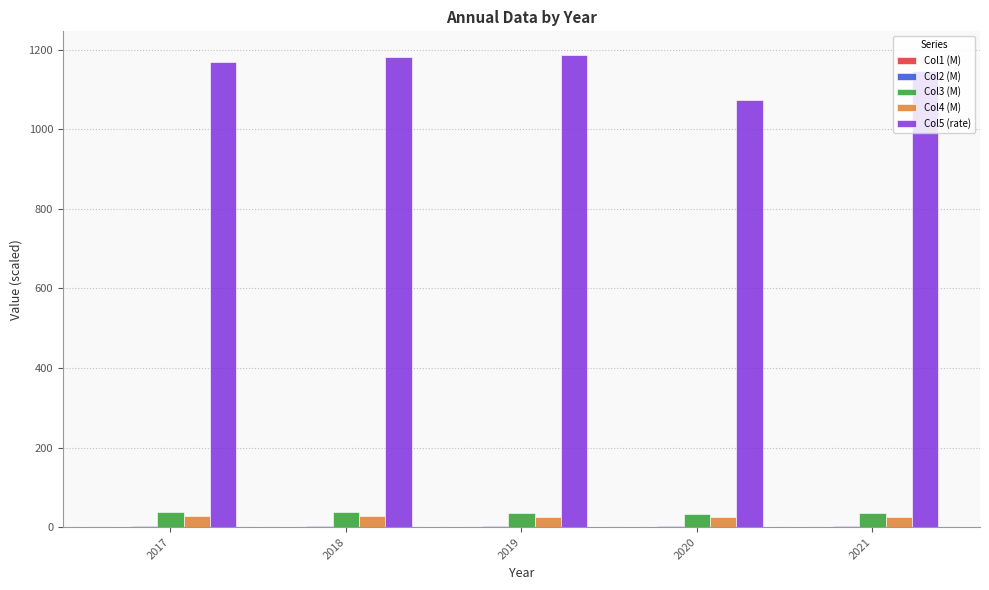

How many groups of bars are there?

5